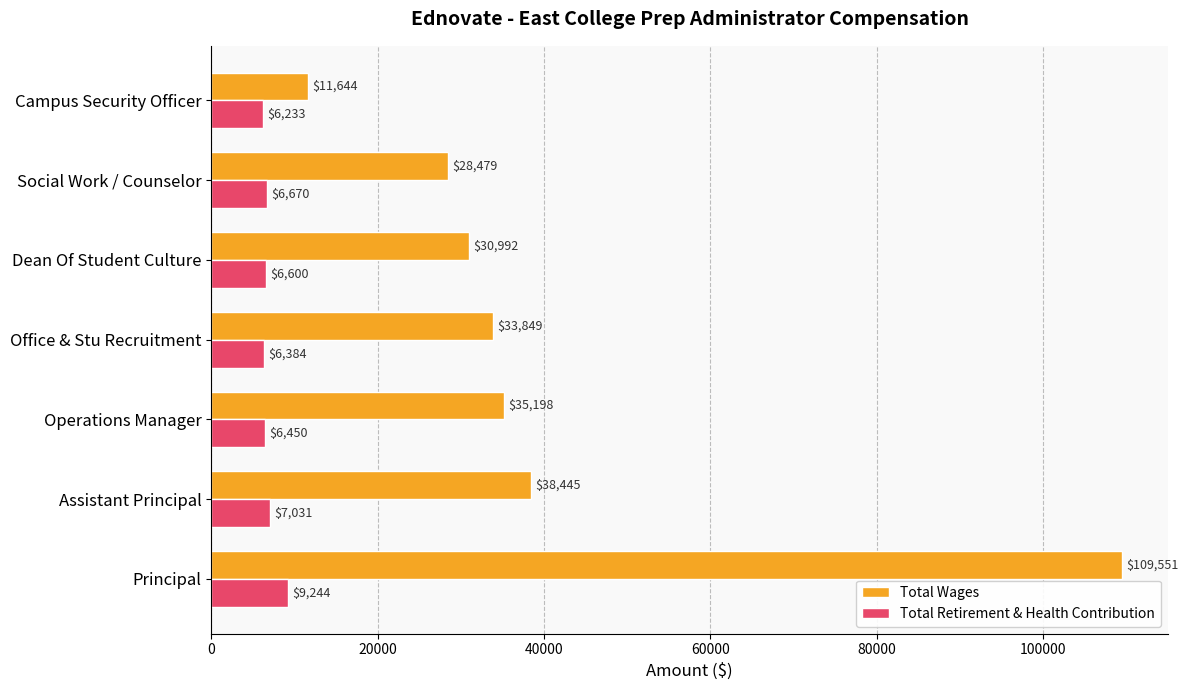

What value does the Total Wages series have at Operations Manager, to the nearest 100?

35200